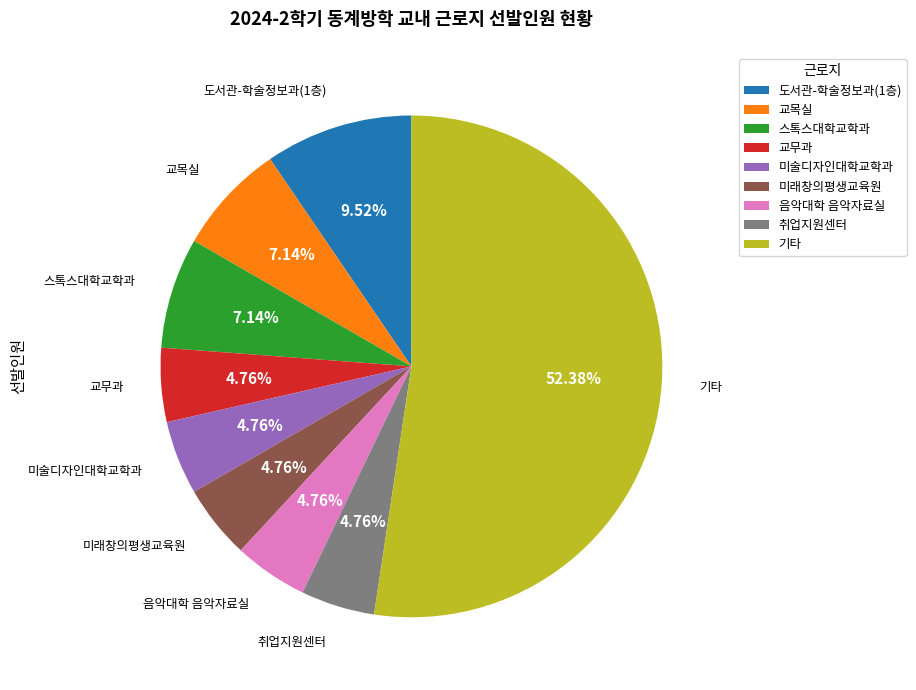

What is the ratio of the value at 스톡스대학교학과 to the value at 미래창의평생교육원?

1.5